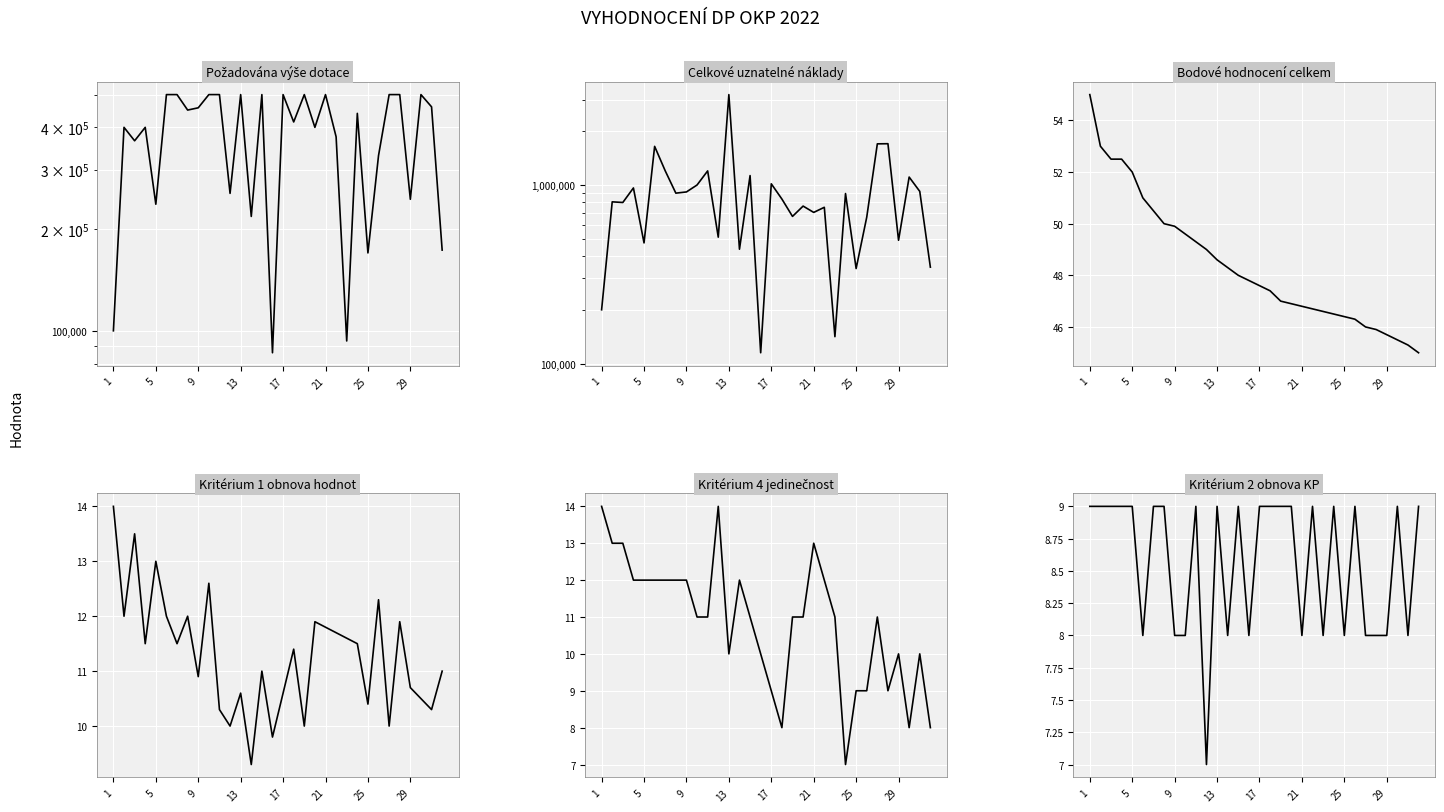

Reading left to right, list all the values displayed in this chart.

Požadována výše dotace: 100000.0	400000.0	365000.0	400000.0	236900.0	500000.0	500000.0	450000.0	457000.0	500000.0	500000.0	255100.0	500000.0	218000.0	500000.0	86100.0	500000.0	415000.0	500000.0	400000.0	500000.0	375000.0	93300.0	440000.0	170000.0	330000.0	500000.0	500000.0	245000.0	500000.0	460000.0	173300.0
Celkové uznatelné náklady: 200000.0	804700.0	798000.0	962500.0	473800.0	1645600.0	1199900.0	900100.0	914300.0	1000000.0	1199200.0	510300.0	3208300.0	436800.0	1129000.0	114900.0	1015400.0	834300.0	667000.0	761800.0	702200.0	750000.0	141400.0	895500.0	340400.0	660000.0	1700000.0	1703000.0	490300.0	1107700.0	920800.0	346600.0
Bodové hodnocení celkem: 55.0	53.0	52.5	52.5	52.0	51.0	50.5	50.0	49.9	49.6	49.3	49.0	48.6	48.3	48.0	47.8	47.6	47.4	47.0	46.9	46.8	46.7	46.6	46.5	46.4	46.3	46.0	45.9	45.7	45.5	45.3	45.0
Kritérium 1 obnova hodnot: 14.0	12.0	13.5	11.5	13.0	12.0	11.5	12.0	10.9	12.6	10.3	10.0	10.6	9.3	11.0	9.8	10.6	11.4	10.0	11.9	11.8	11.7	11.6	11.5	10.4	12.3	10.0	11.9	10.7	10.5	10.3	11.0
Kritérium 4 jedinečnost: 14.0	13.0	13.0	12.0	12.0	12.0	12.0	12.0	12.0	11.0	11.0	14.0	10.0	12.0	11.0	10.0	9.0	8.0	11.0	11.0	13.0	12.0	11.0	7.0	9.0	9.0	11.0	9.0	10.0	8.0	10.0	8.0
Kritérium 2 obnova KP: 9.0	9.0	9.0	9.0	9.0	8.0	9.0	9.0	8.0	8.0	9.0	7.0	9.0	8.0	9.0	8.0	9.0	9.0	9.0	9.0	8.0	9.0	8.0	9.0	8.0	9.0	8.0	8.0	8.0	9.0	8.0	9.0